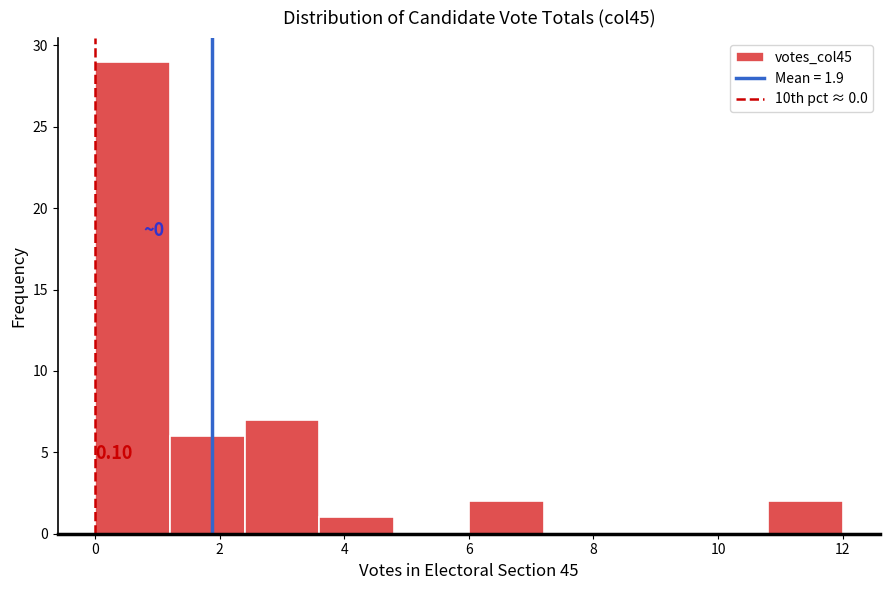

Over which range of the x-axis is the bar tallest?

0.0 to 1.2